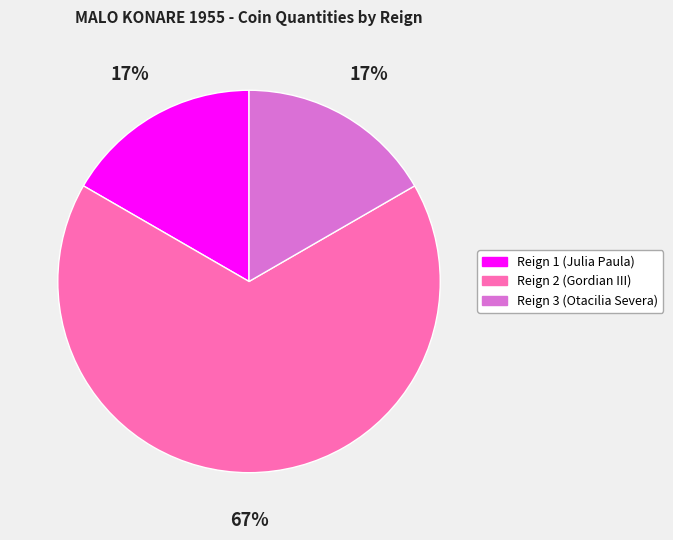

Do Reign 2 (Gordian III) and Reign 1 (Julia Paula) together represent more than half of the pie?

Yes